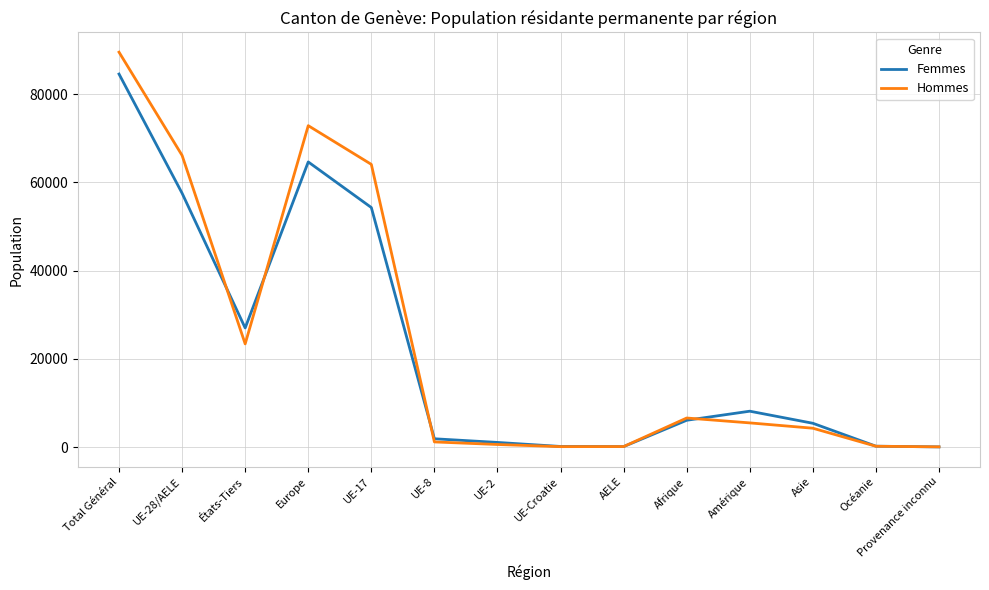

Between UE-28/AELE and Amérique, which series saw the biggest shift?

Hommes